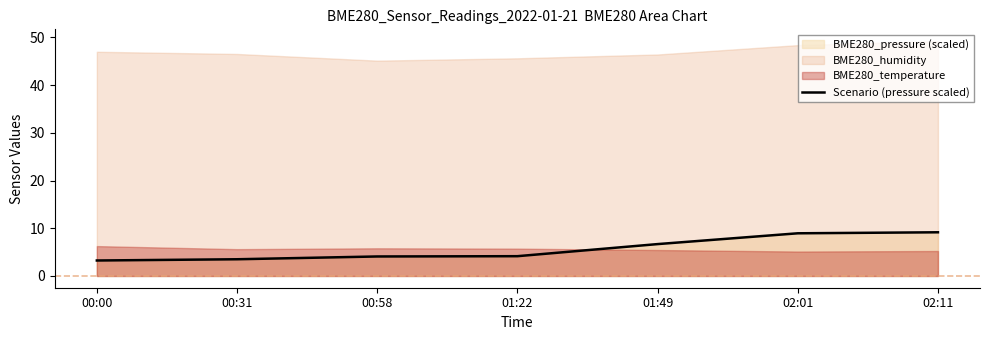

Rank the categories by value from lowest to highest.

00:00, 00:31, 00:58, 01:22, 01:49, 02:01, 02:11